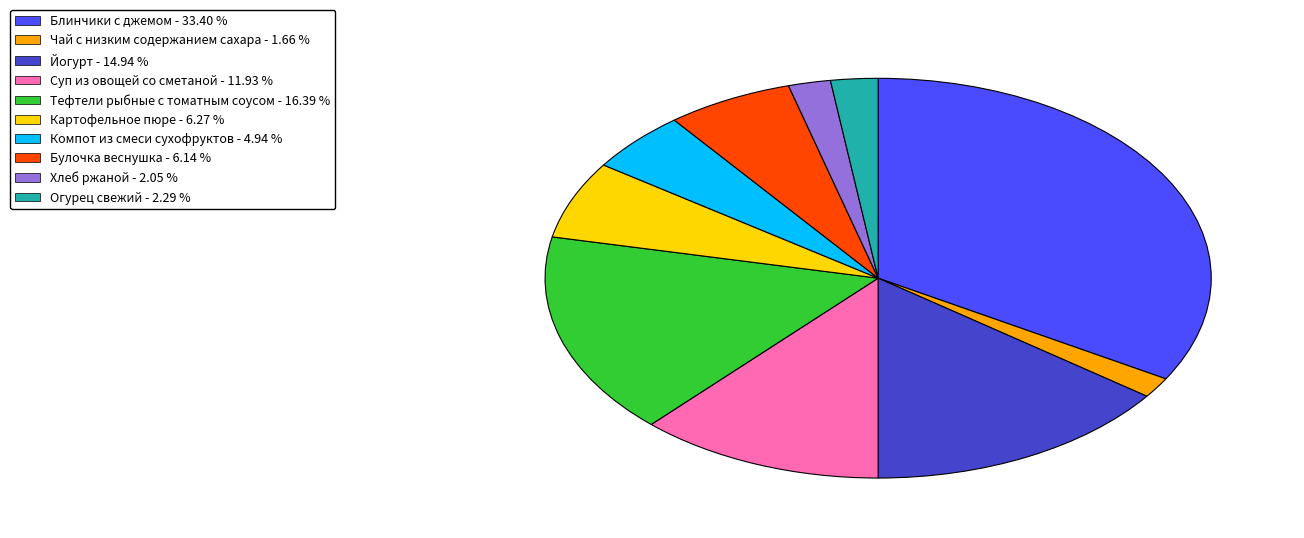

Is Йогурт the majority of the pie?

No